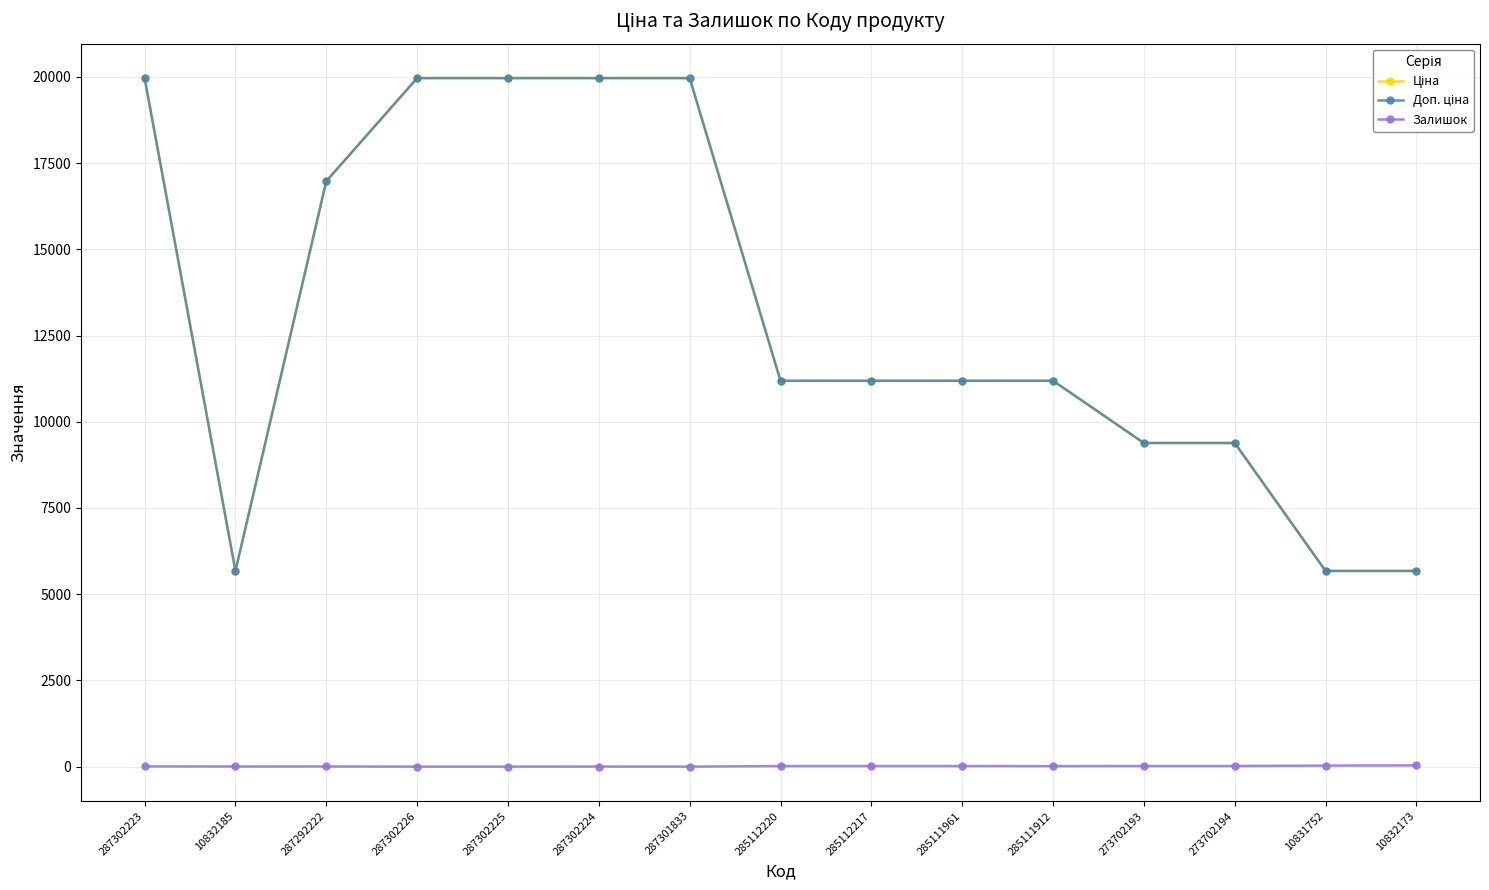

At which category does Доп. ціна reach its first local valley?

10832185